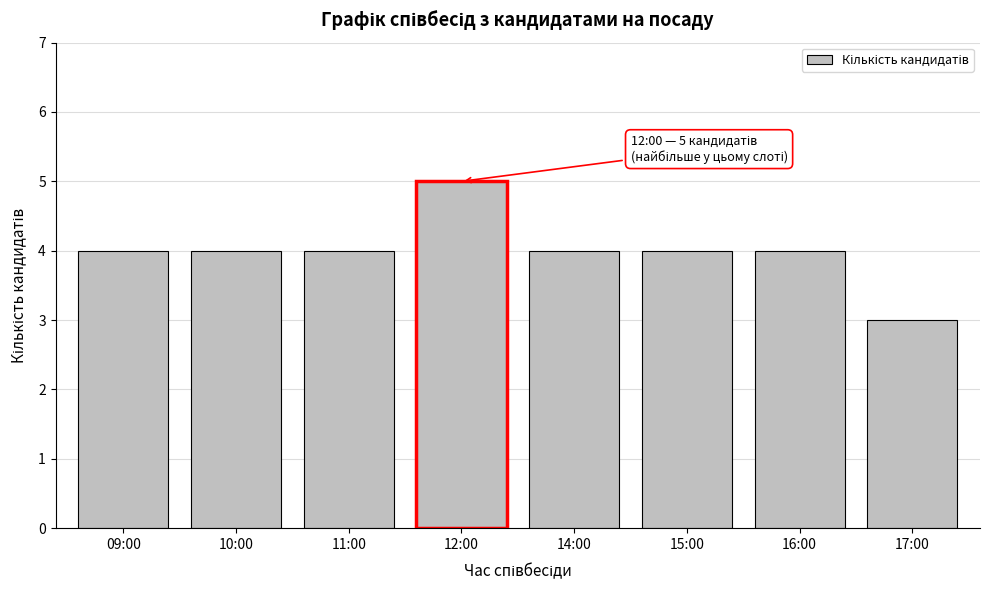

Reading right to left, transcribe all the data shown in this chart.

3	4	4	4	5	4	4	4